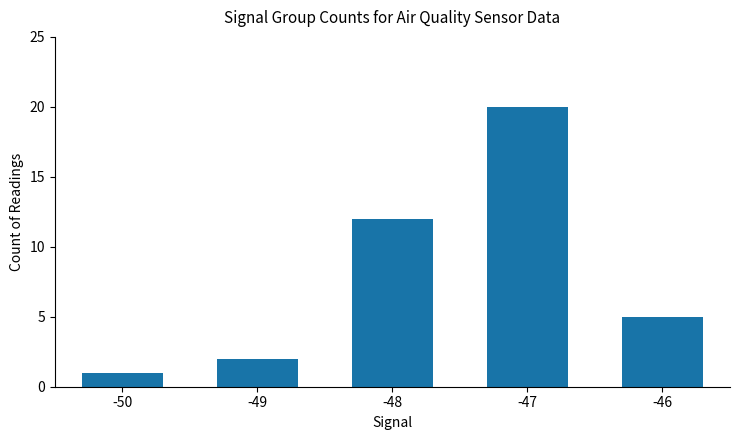

Which category has the lowest value across all series?

-50